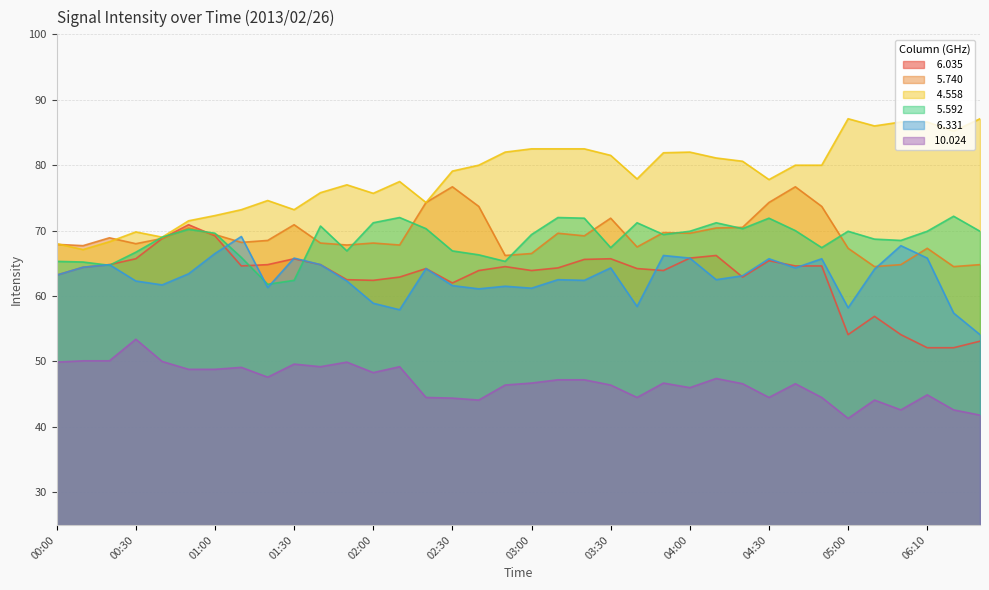

What is the sum of the   6.331 values at 04:20 and 01:30?

128.9